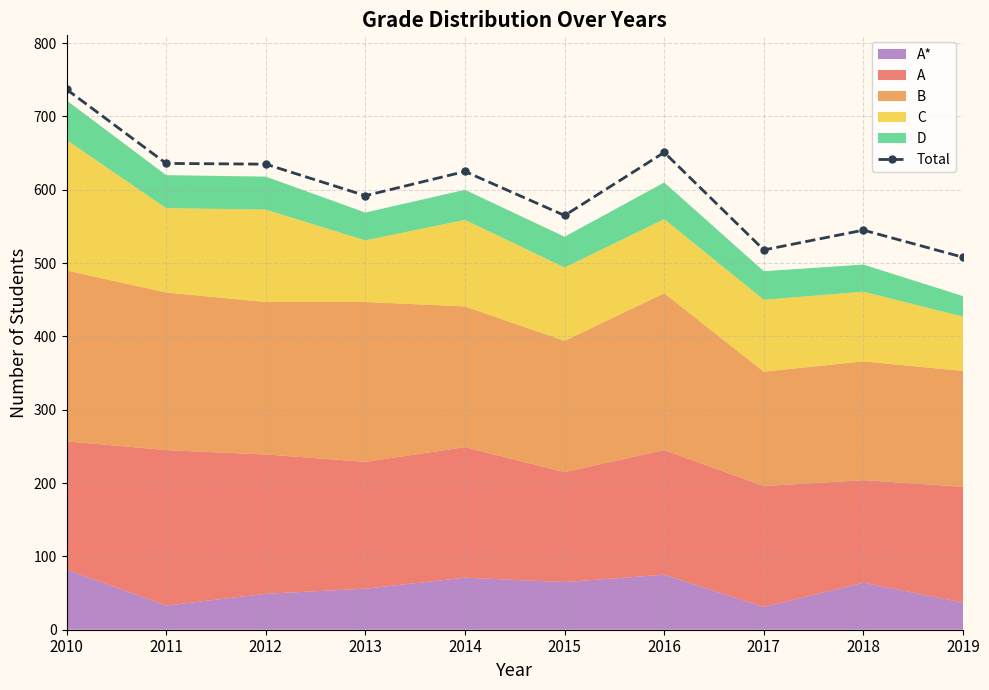

How many lines are shown in the chart?

1